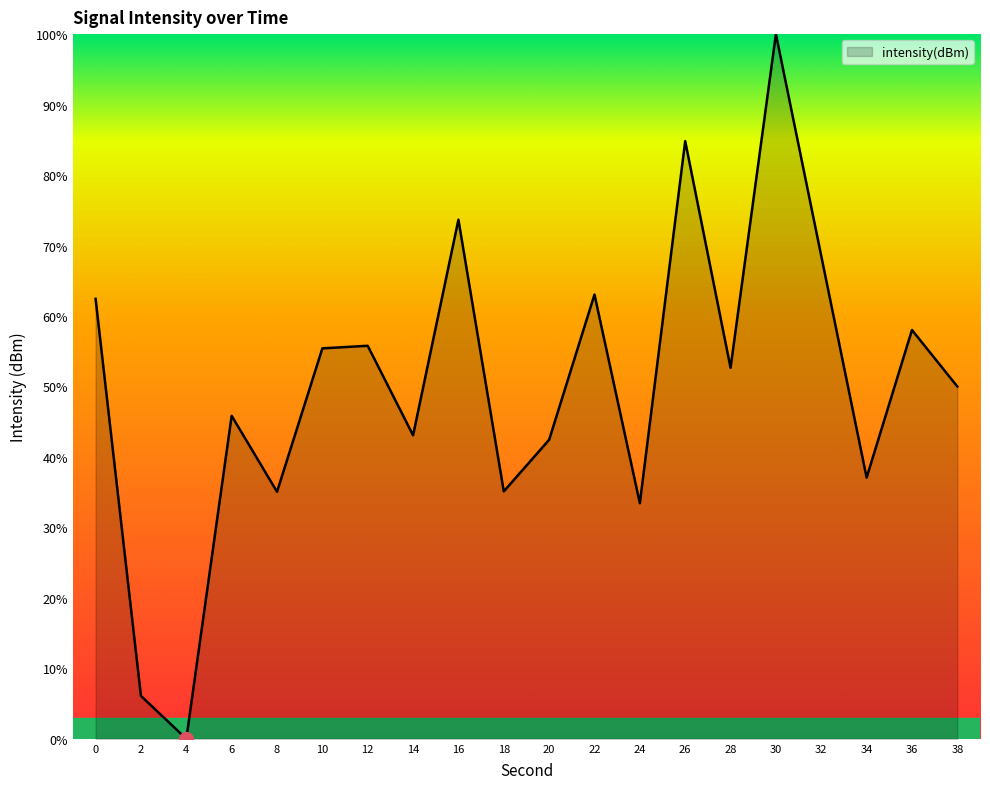

Approximately how many times larger is the value at 26 compared to 14?

2.0